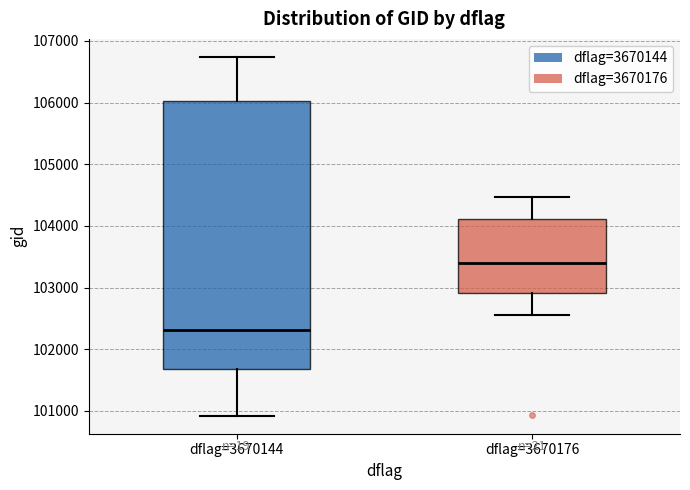

Which box has the highest median line?

dflag=3670176